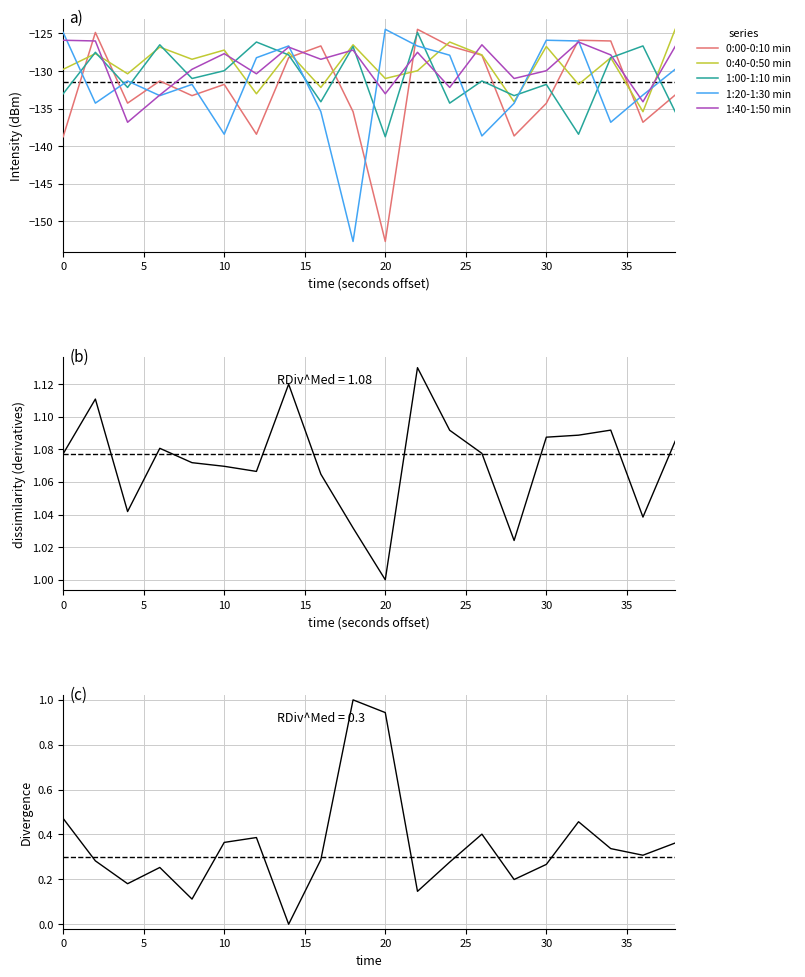

Which series has the largest total across all categories?

0:40-0:50 min